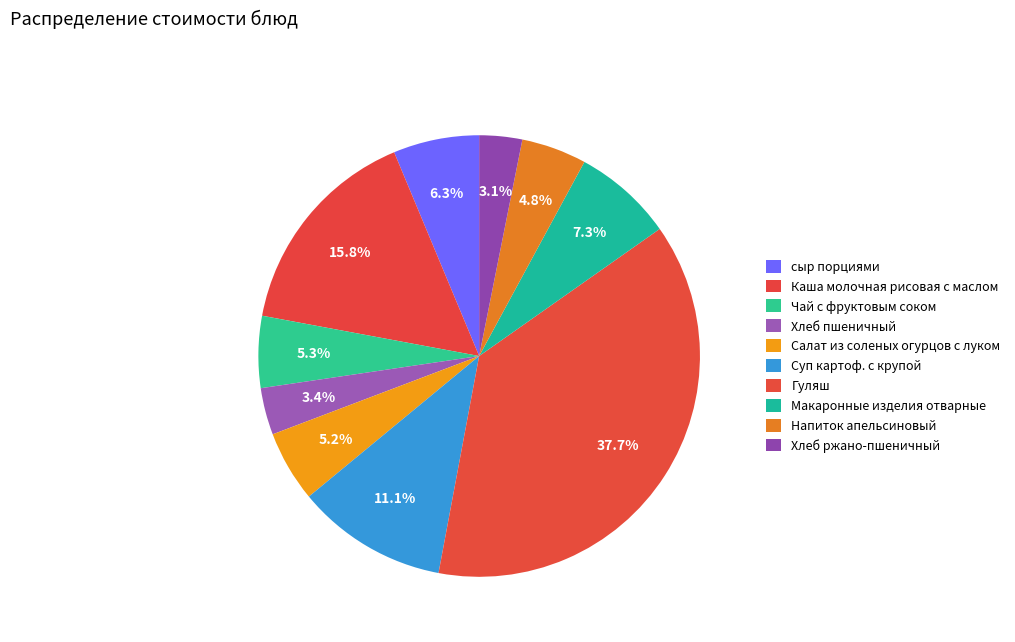

To the nearest percent, what percentage of the pie is Салат из соленых огурцов с луком?

5%